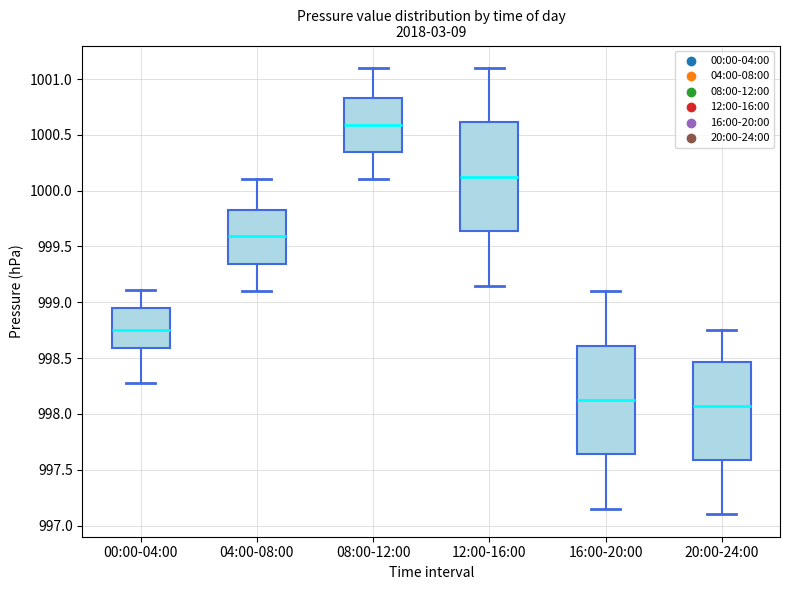

Which box has the highest median line?

08:00-12:00